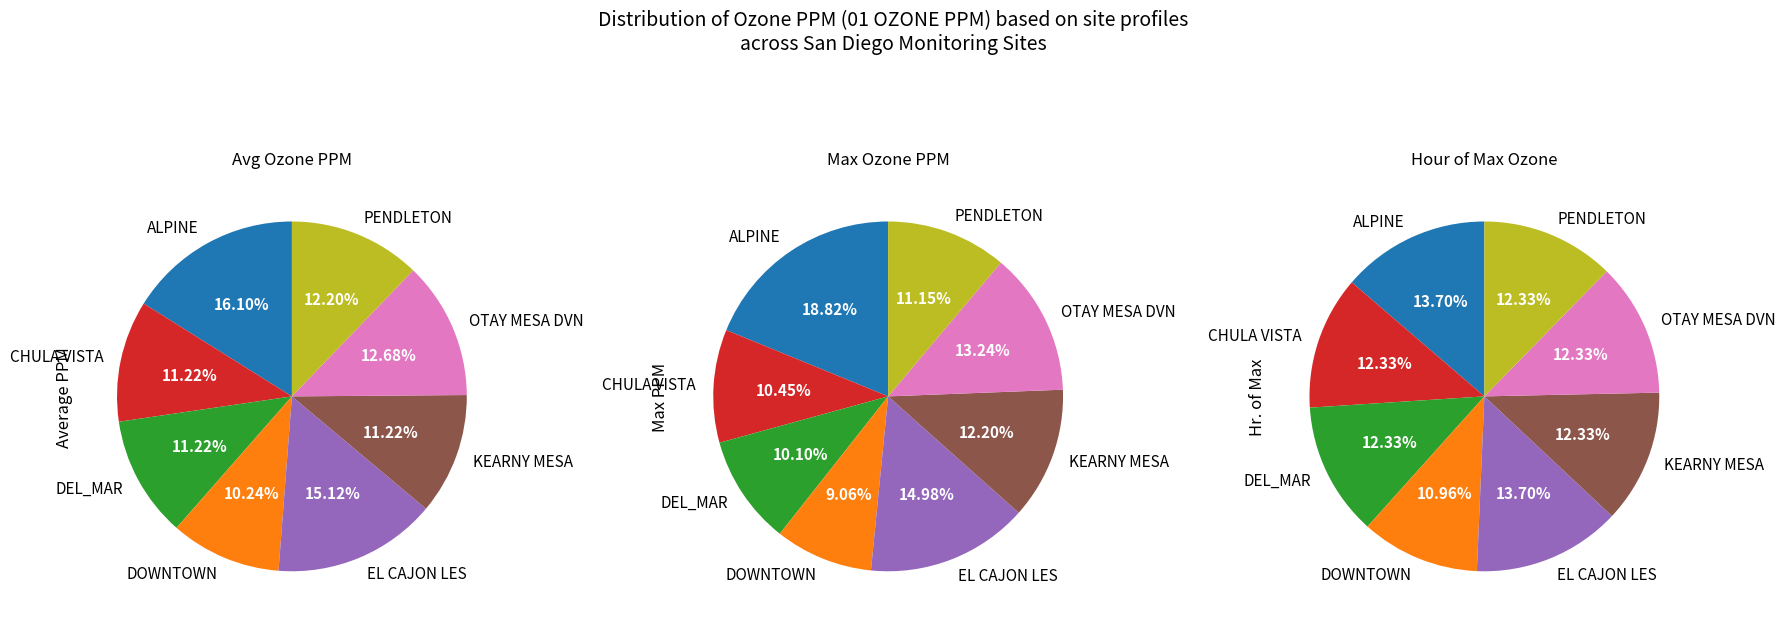

Count the number of slices in the pie.

8